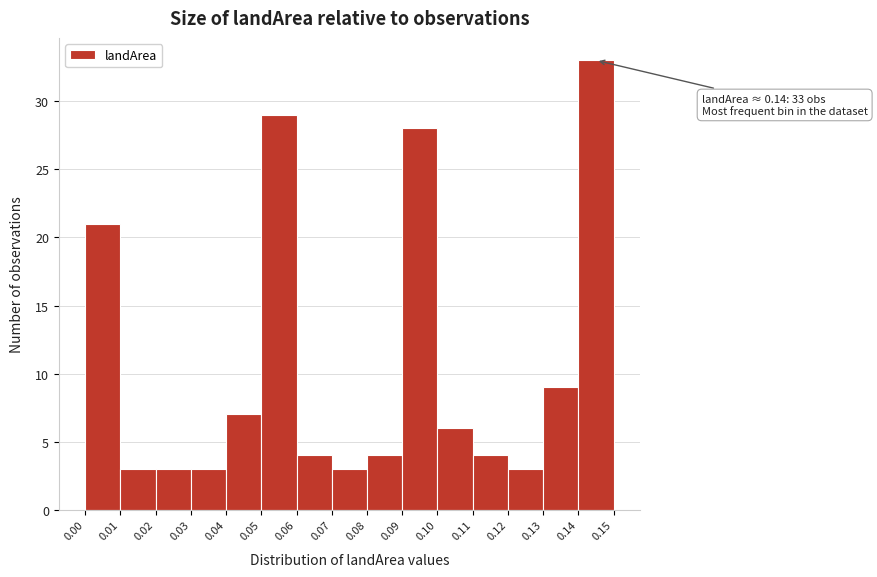

Which range on the x-axis has the tallest bar?

0.14 to 0.15